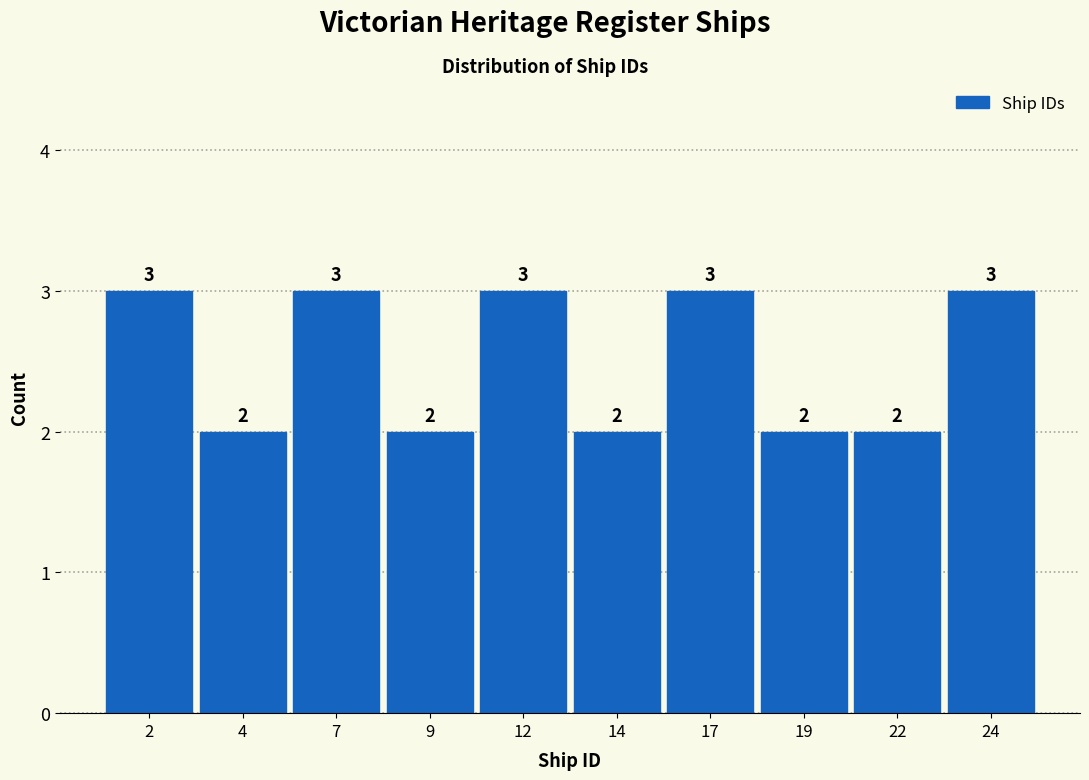

Reading right to left, extract all data points from this chart.

24=3	22=2	19=2	17=3	14=2	12=3	9=2	7=3	4=2	2=3